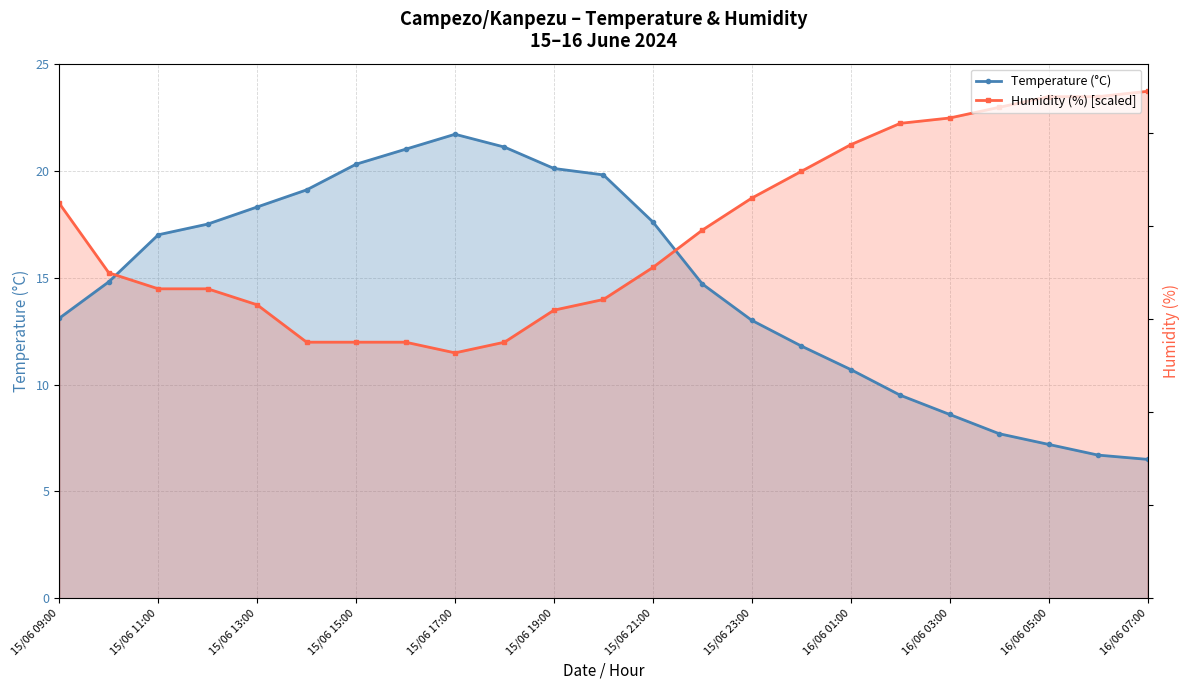

Is it true that Temperature (°C) equals 13.1 at 15/06 09:00?

True